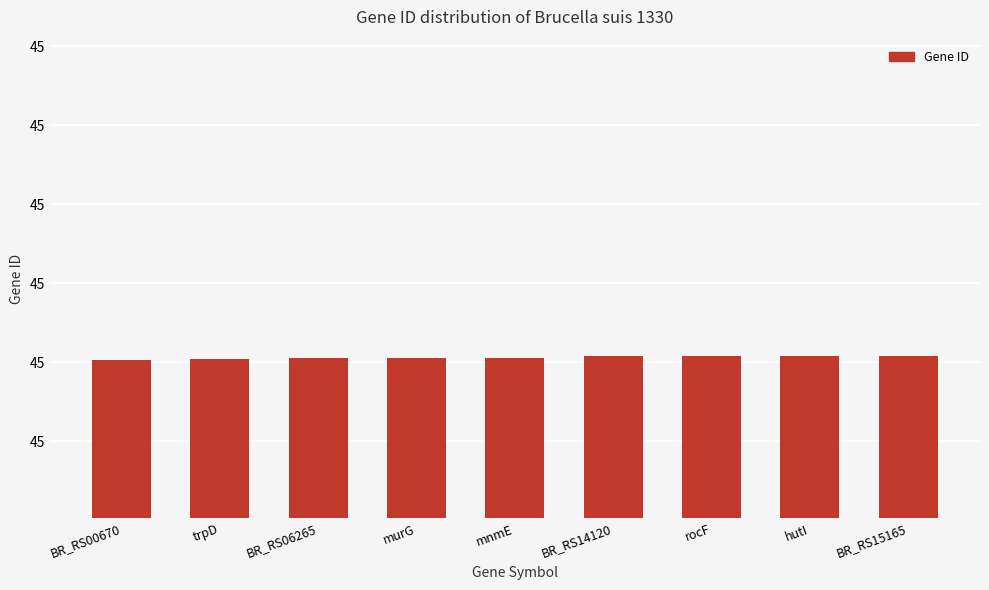

What is the sum of the values at BR_RS00670 and murG?

90103731